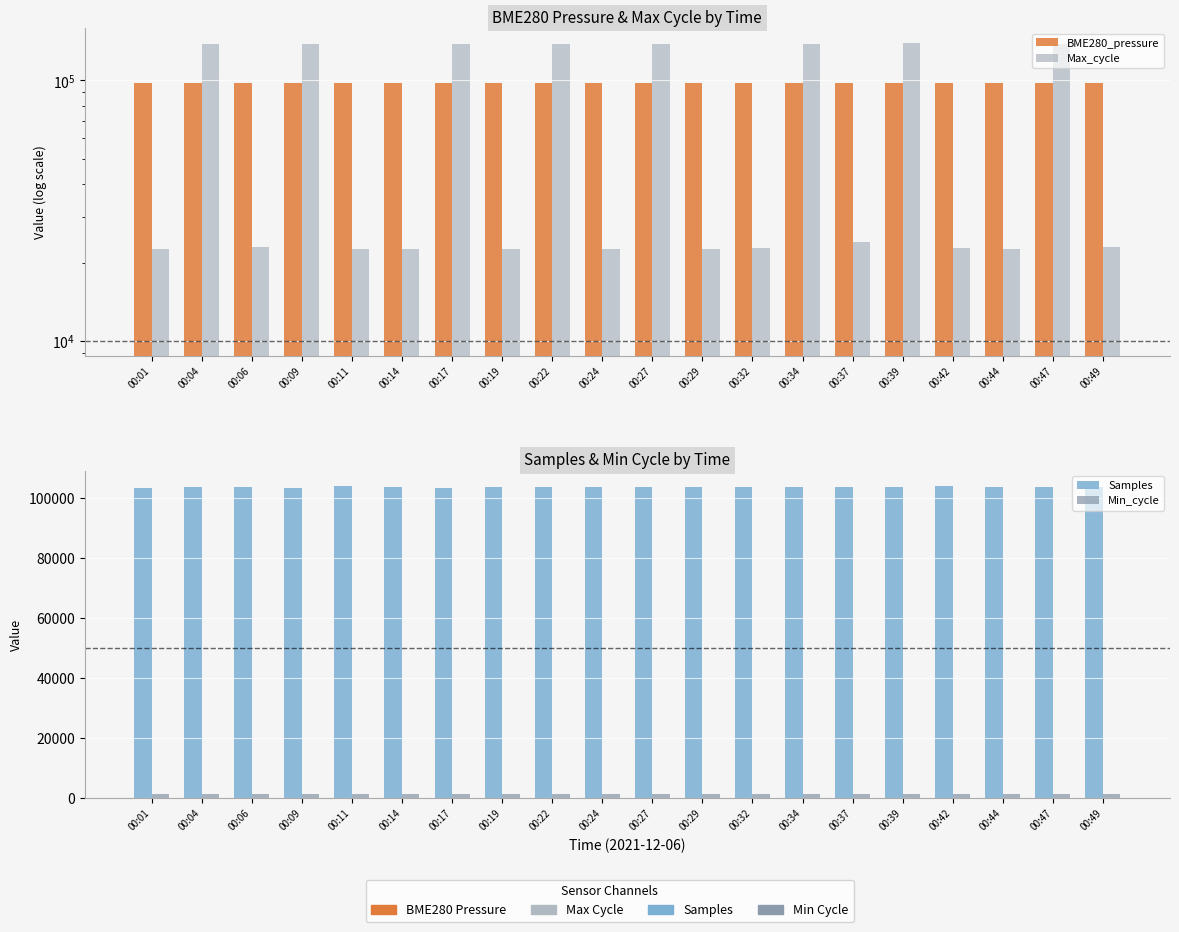

What is the sum of all BME280_pressure values?

1949627.3